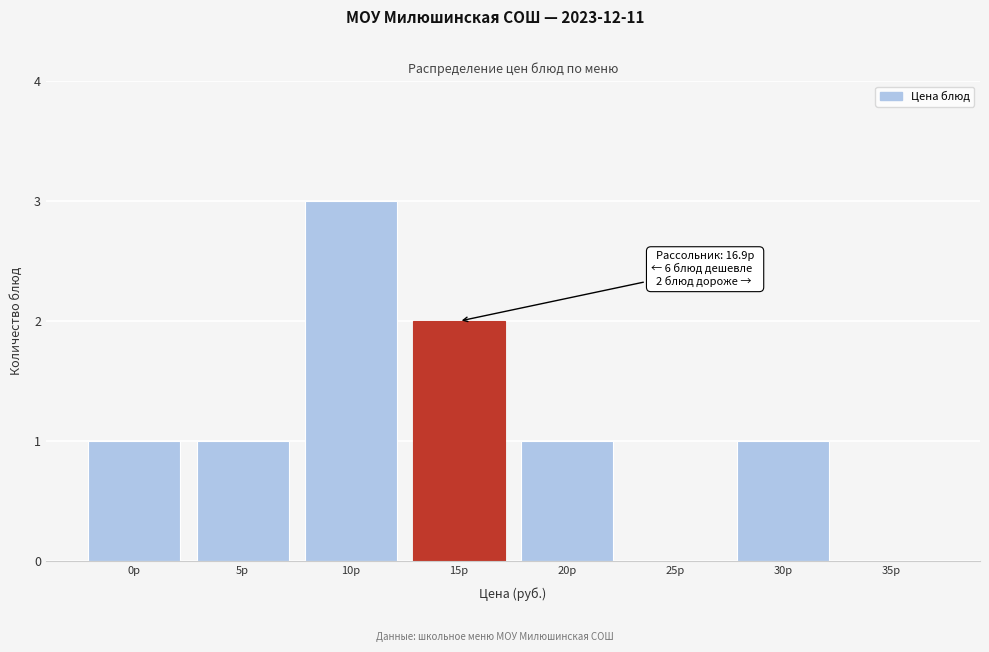

Reading right to left, transcribe all the data shown in this chart.

35р=0	30р=1	25р=0	20р=1	15р=2	10р=3	5р=1	0р=1